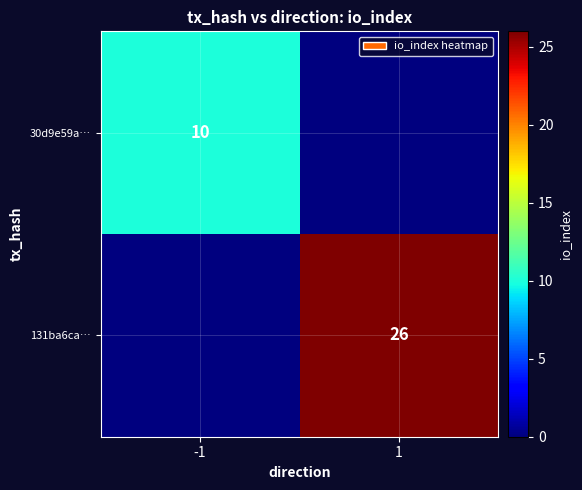

Is the value of 30d9e59a… at -1 greater than the value of 131ba6ca… at 1?

No